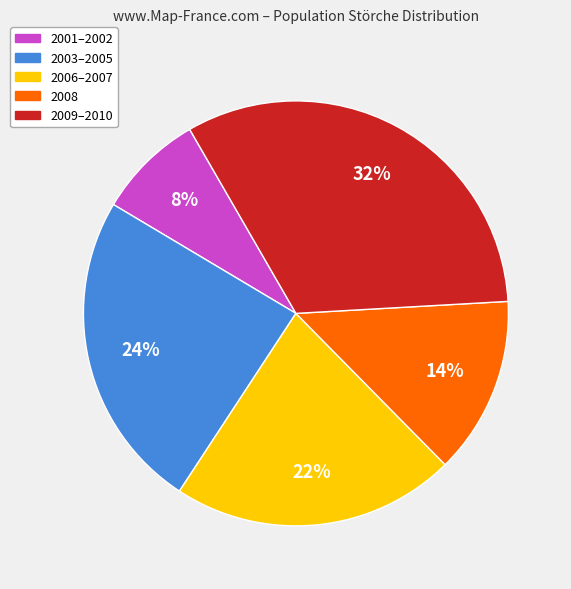

Combined, do 2009–2010 and 2008 account for over 50%?

No